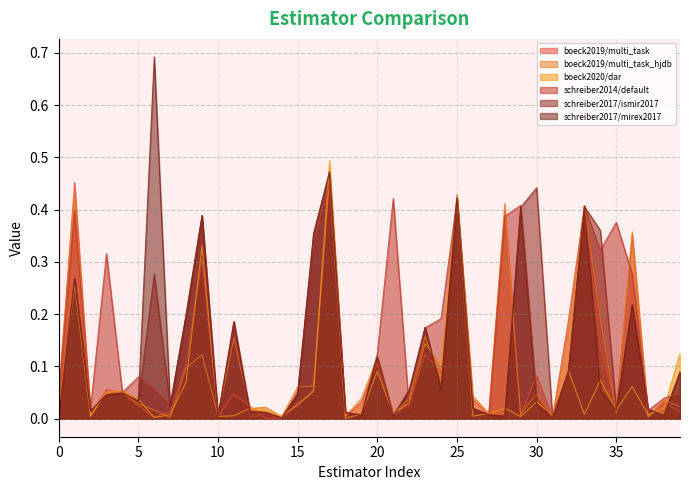

How many categories are shown in the chart?

40